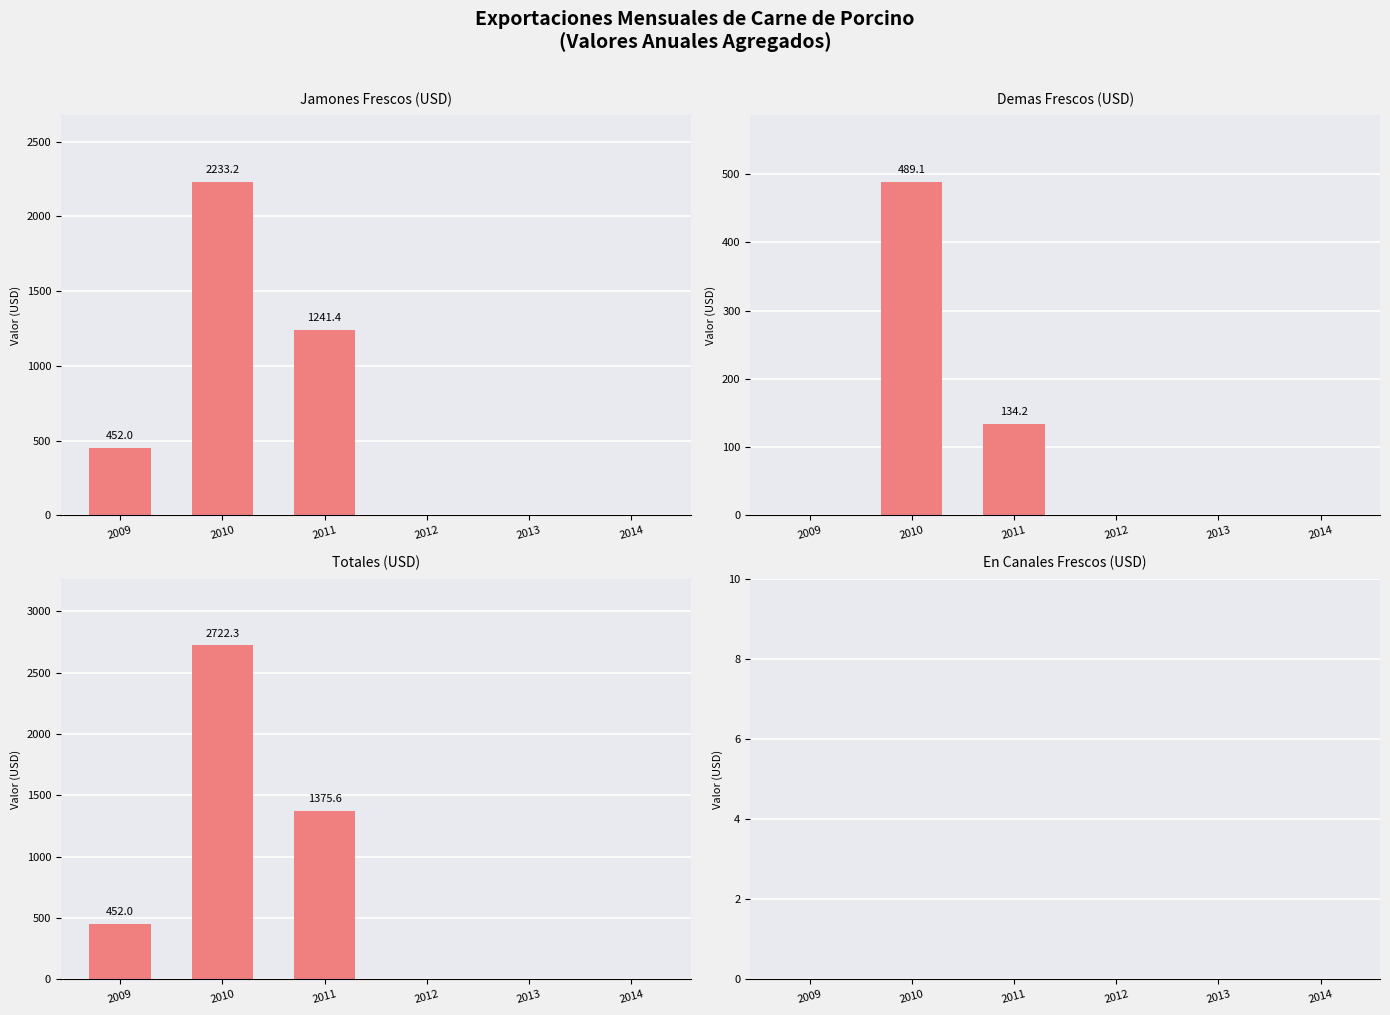

How many groups of bars are there?

6